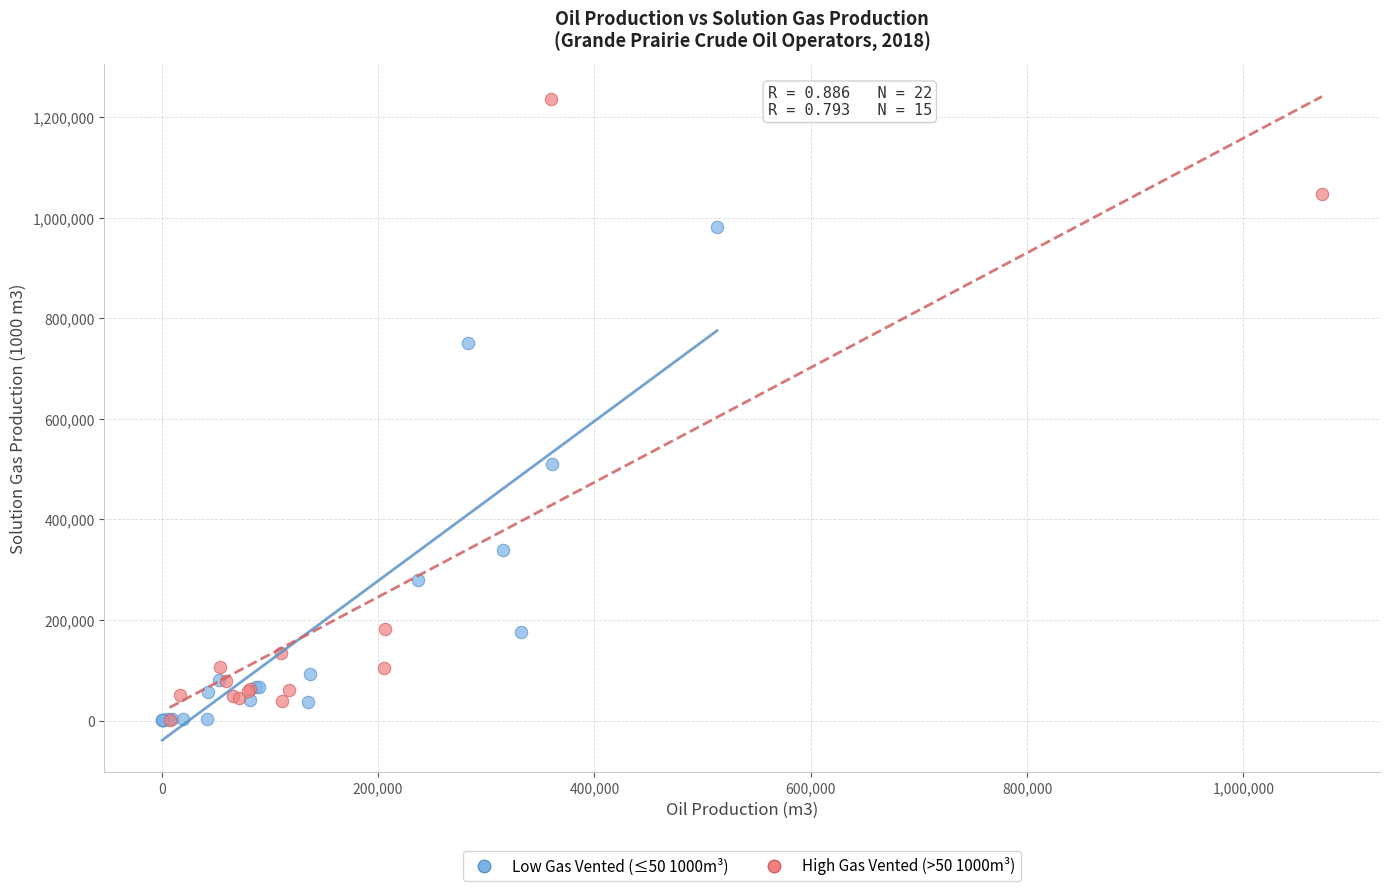

Which series has the largest Y range (max minus min)?

High Gas Vented (>50 1000m³)